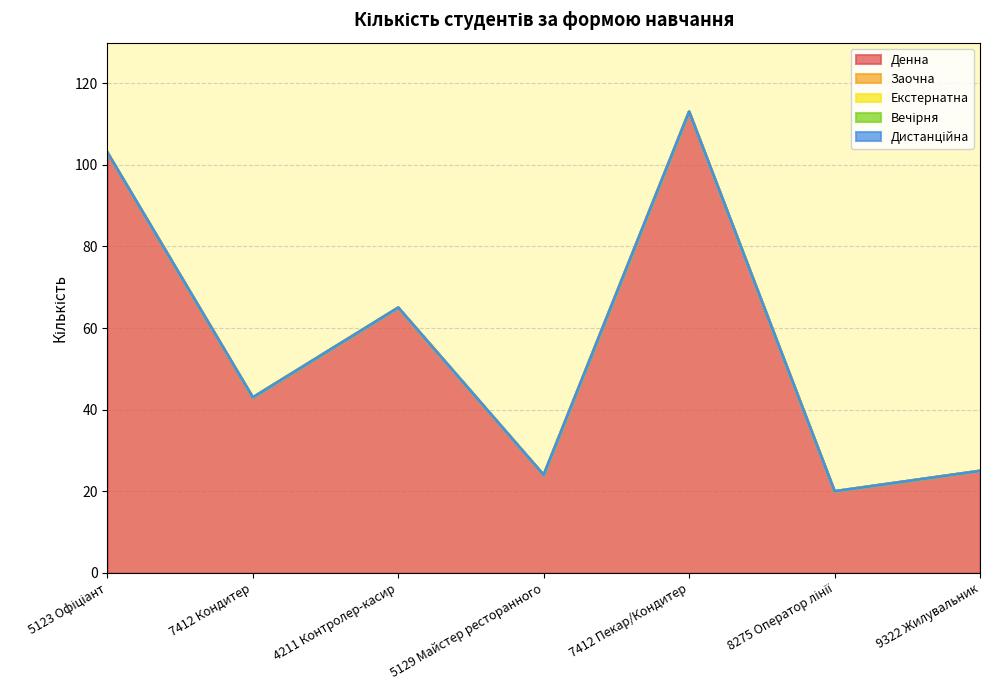

Reading left to right, extract all data points from this chart.

Денна: 103	43	65	24	113	20	25
Заочна: 0	0	0	0	0	0	0
Екстернатна: 0	0	0	0	0	0	0
Вечірня: 0	0	0	0	0	0	0
Дистанційна: 0	0	0	0	0	0	0